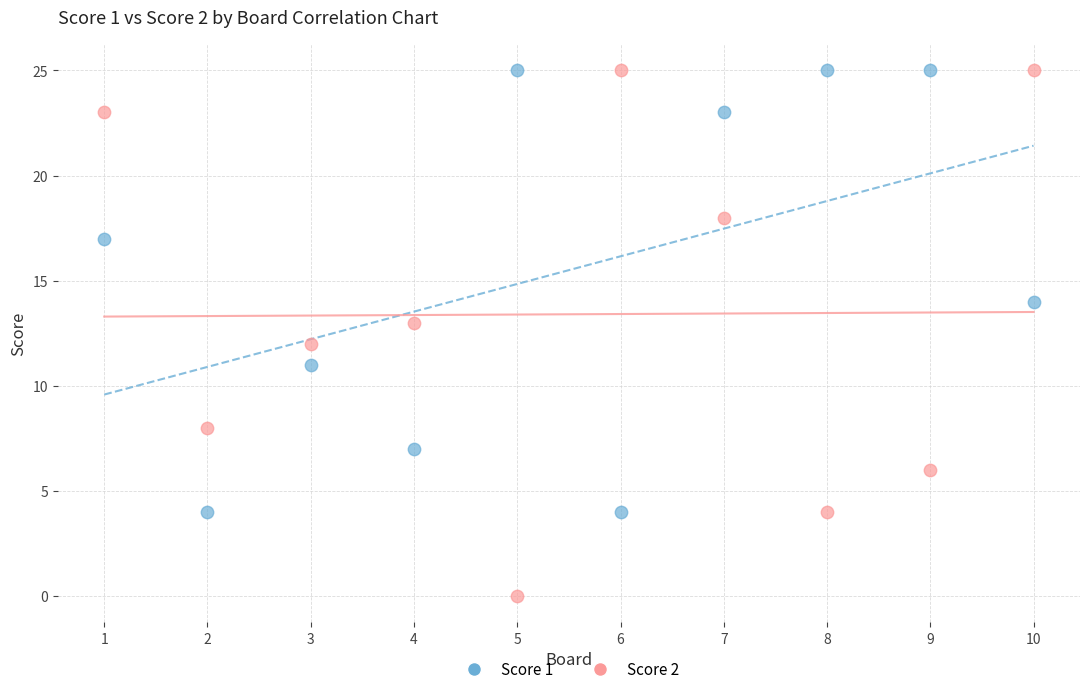

Which series contains the lowest Y value?

Score 2